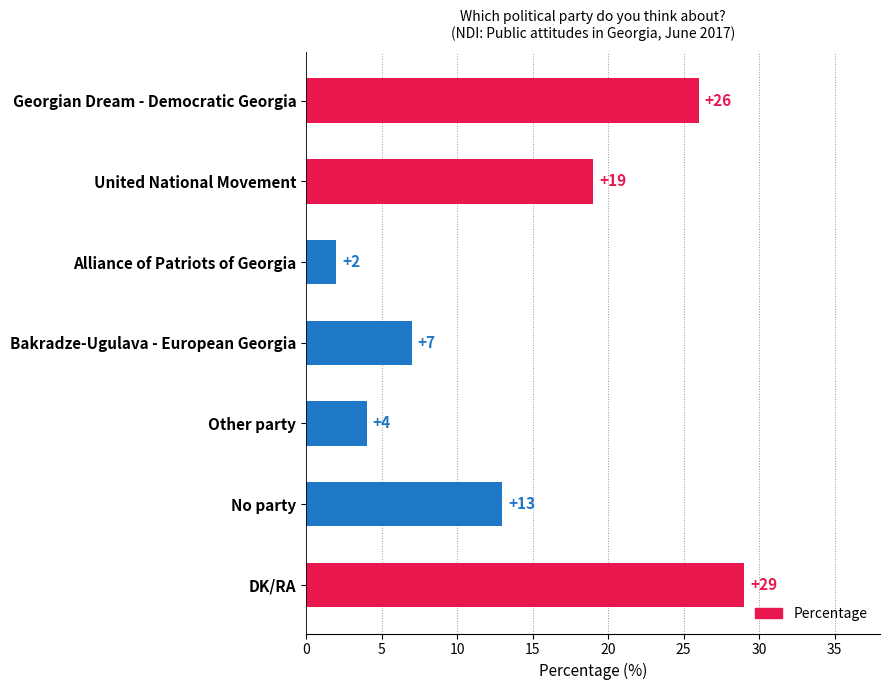

Reading bottom to top, transcribe all the data shown in this chart.

29	13	4	7	2	19	26